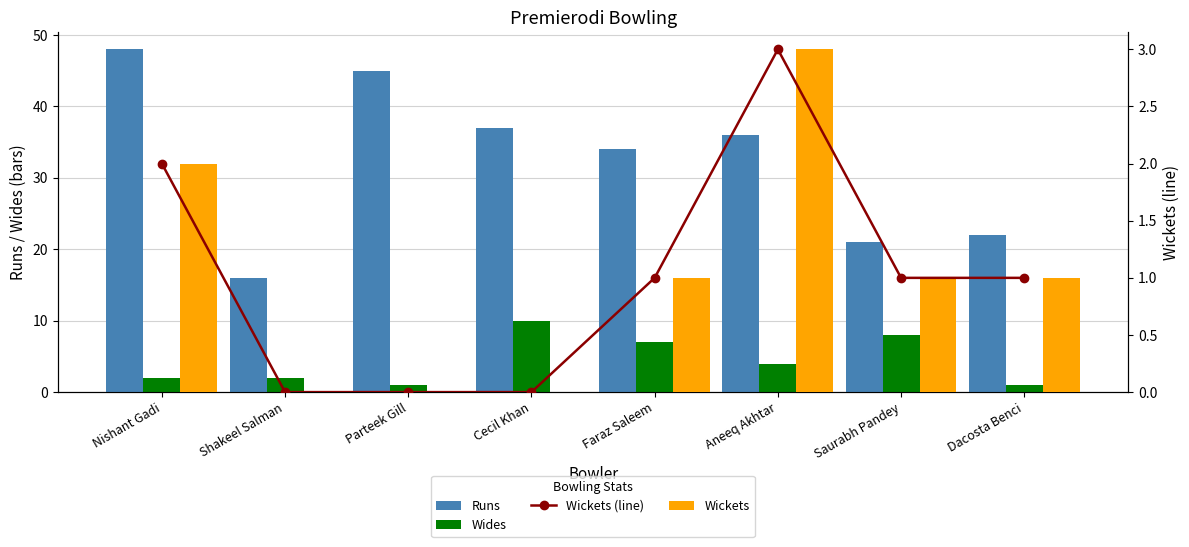

What is the difference between the Wickets (line) values at Saurabh Pandey and Parteek Gill?

1